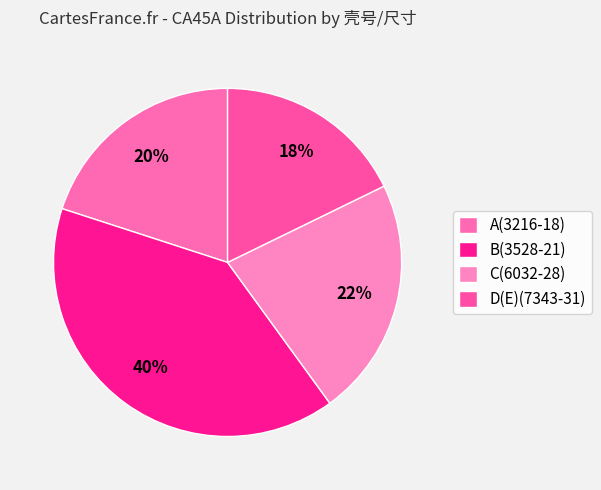

Which slice is the smallest?

D(E)(7343-31)